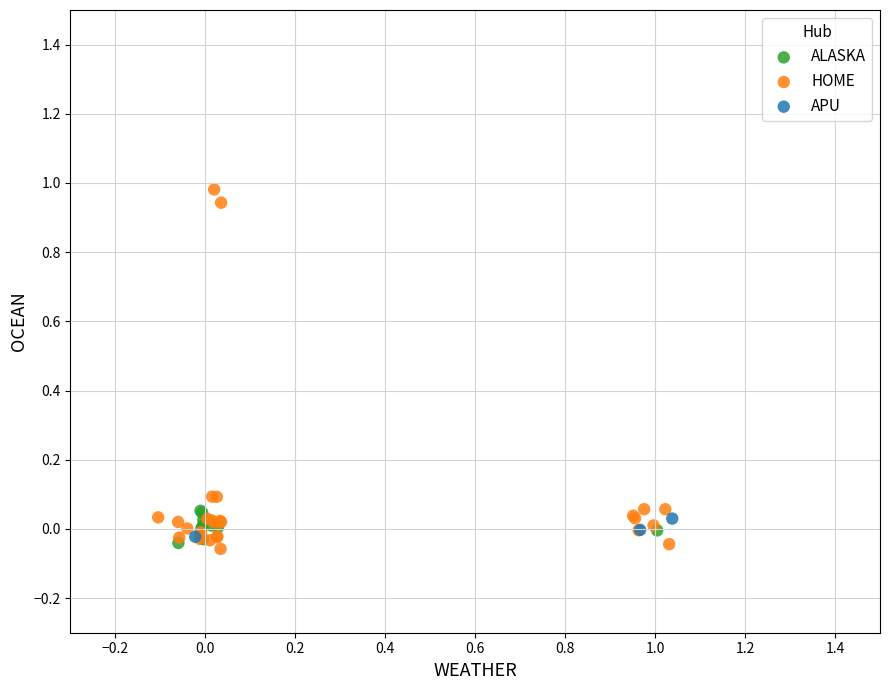

Which series has the largest Y range (max minus min)?

HOME